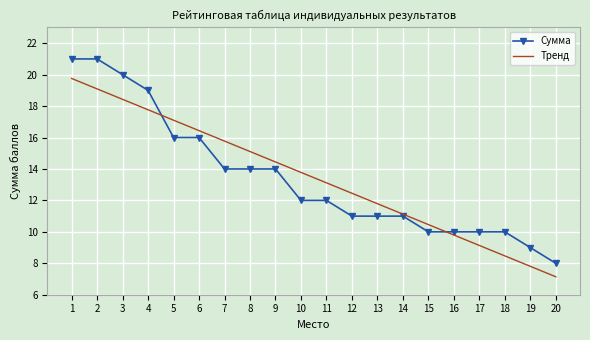

True or false: Тренд has a value of 11.2 at 18.

False